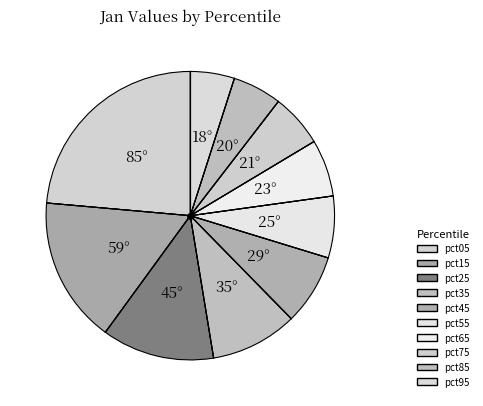

Is there a majority slice in this chart?

No